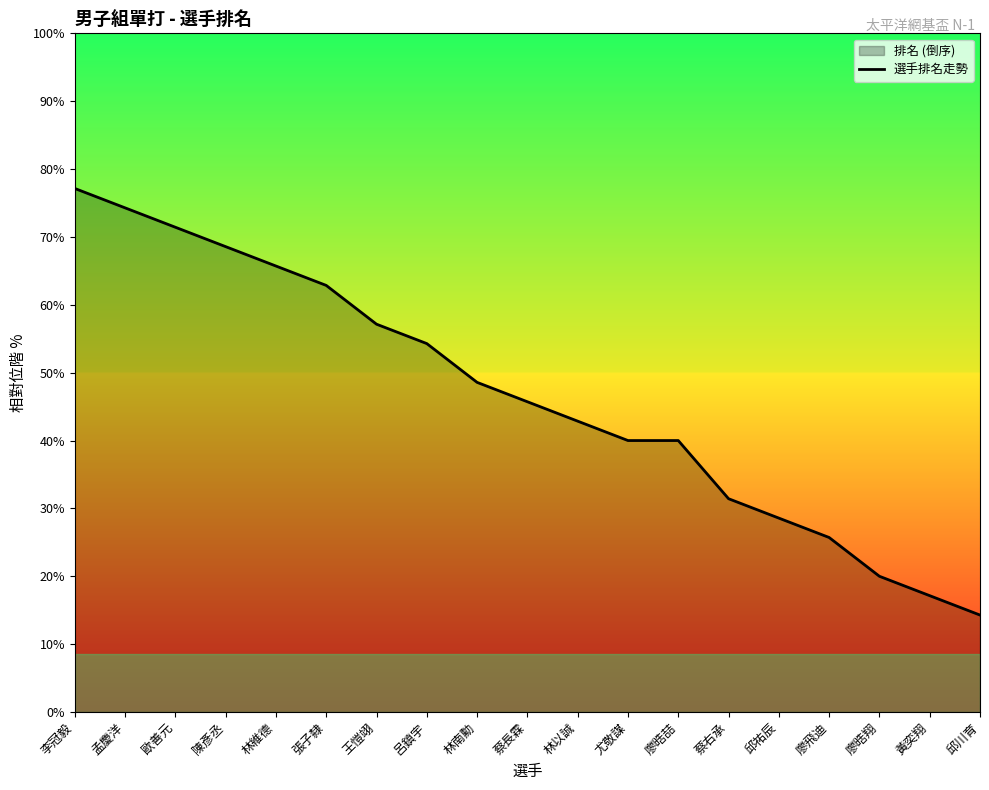

Reading left to right, what are all the values shown in this chart?

李冠毅=27	孟慶洋=26	歐善元=25	陳彥丞=24	林維德=23	張子隸=22	王愷翊=20	呂鎮宇=19	林南勳=17	蔡長霖=16	林以誠=15	尤敬謀=14	廖晧喆=14	蔡右承=11	邱祐辰=10	廖飛迪=9	廖晧翔=7	黃奕翔=6	邱川育=5